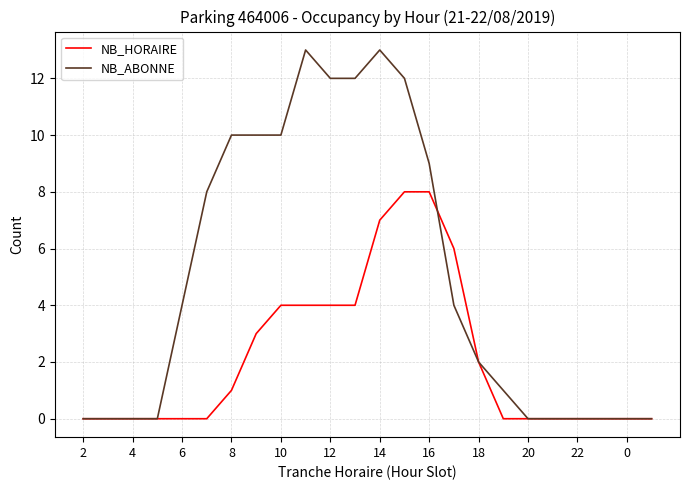

What is the average value of the NB_HORAIRE series?

2